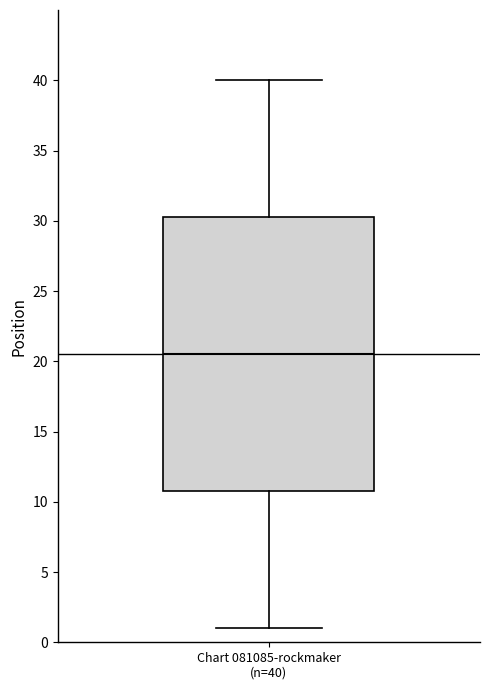

Transcribe this box plot: give where the median line is, the range the box spans, and where the two whiskers end, as read against the y-axis. The values are not printed on the chart, so give them approximately, as read against the axis.

median 20.5, box 11.0 to 30.5, whiskers 1.0 to 40.0